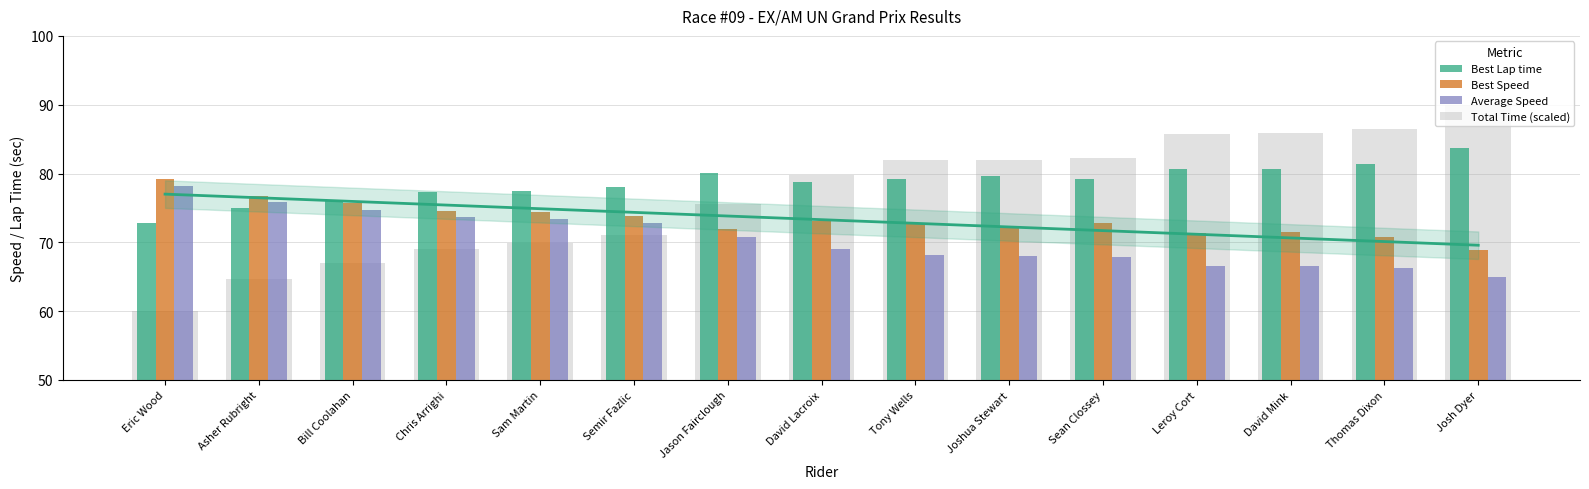

Where is Average Speed nearest to the value 71?

Jason Fairclough